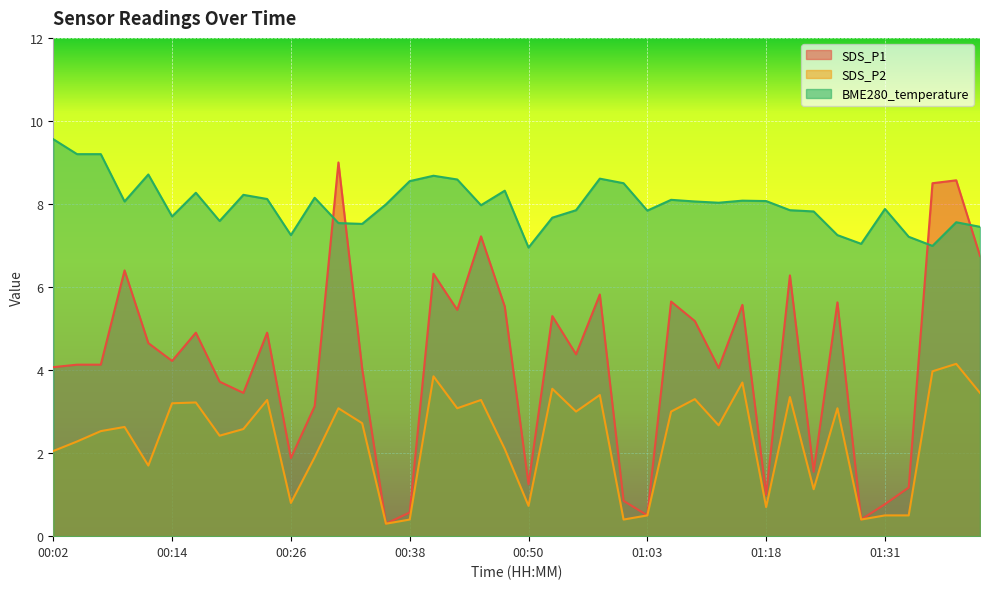

True or false: BME280_temperature has a value of 8.2 at 00:21.

True